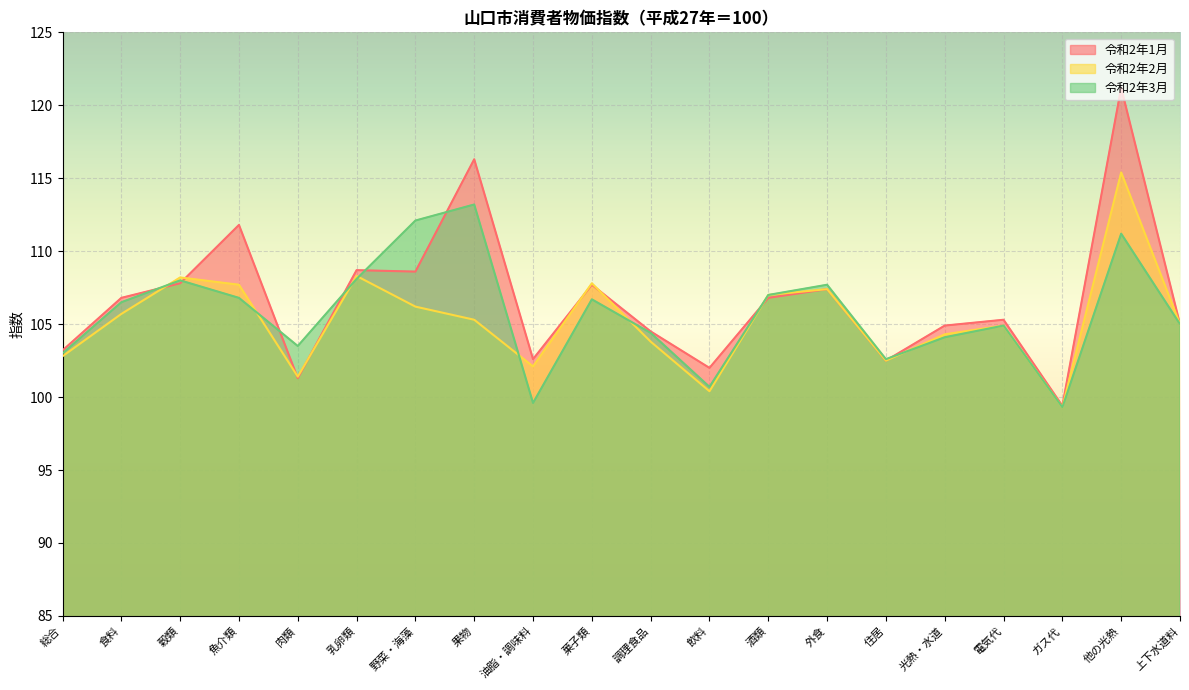

What is the total value across all series at 果物?

334.8